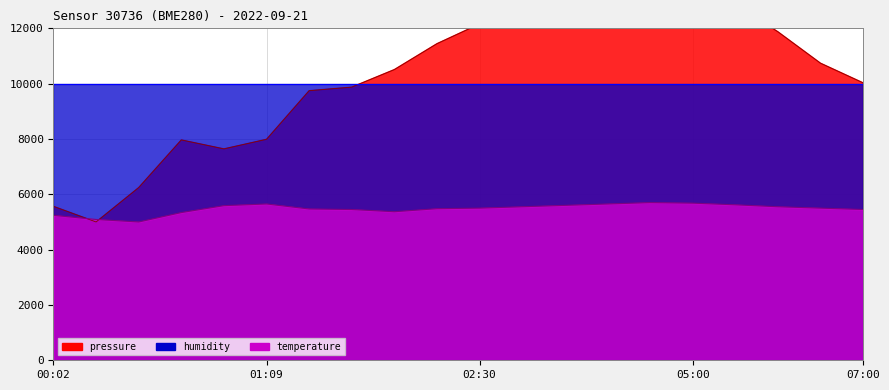

Which series has the widest spread of values?

pressure